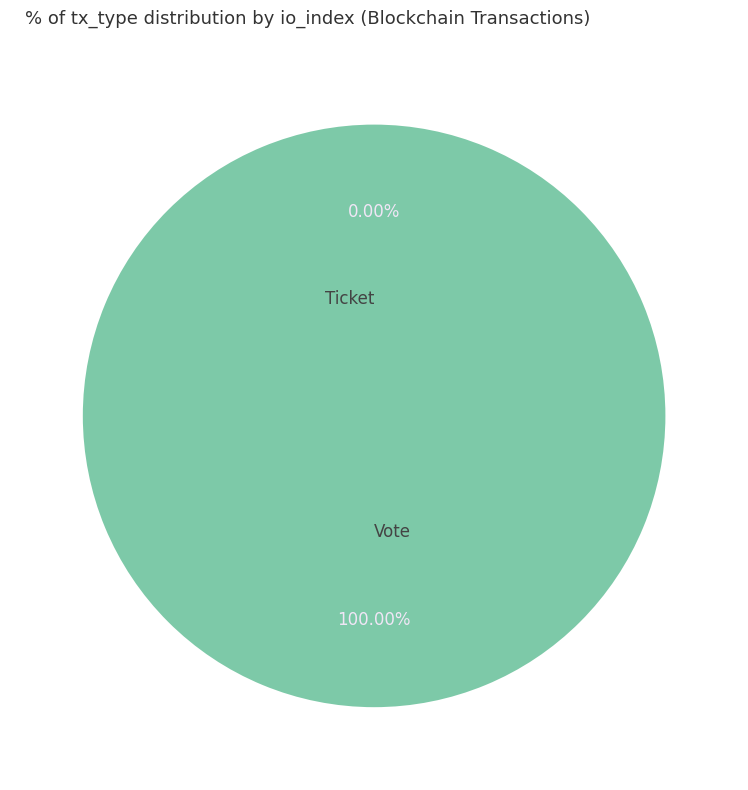

The Vote slice represents 99% of the pie. True or false?

False